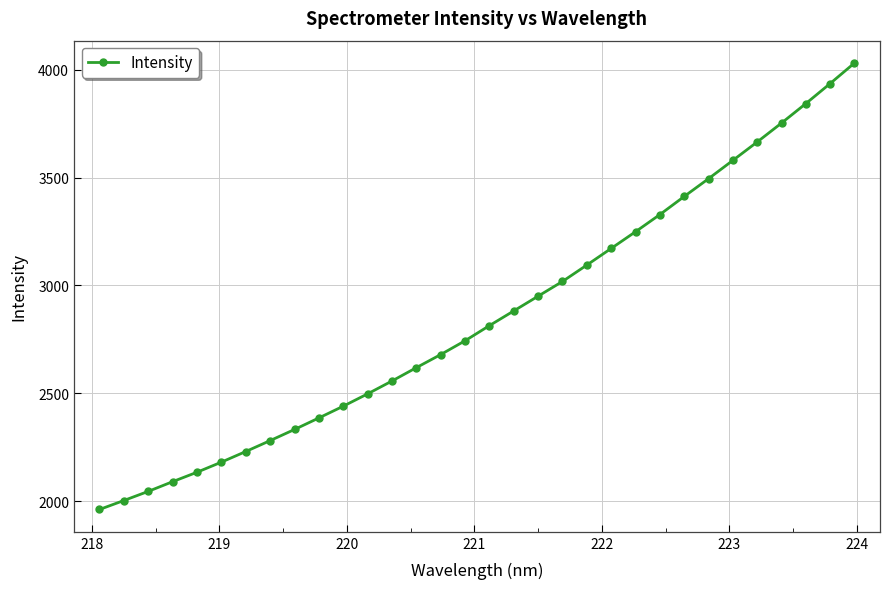

What is the value of the 16th point from the left?

2743.6